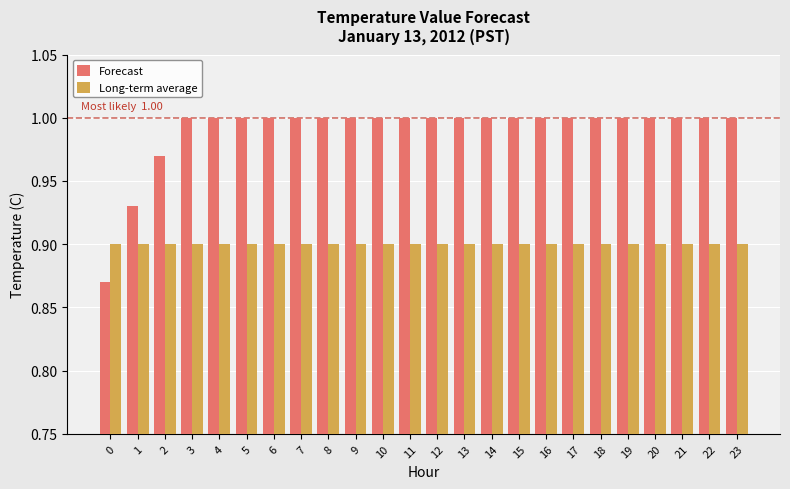

What is the total value across all series at 7?

1.9